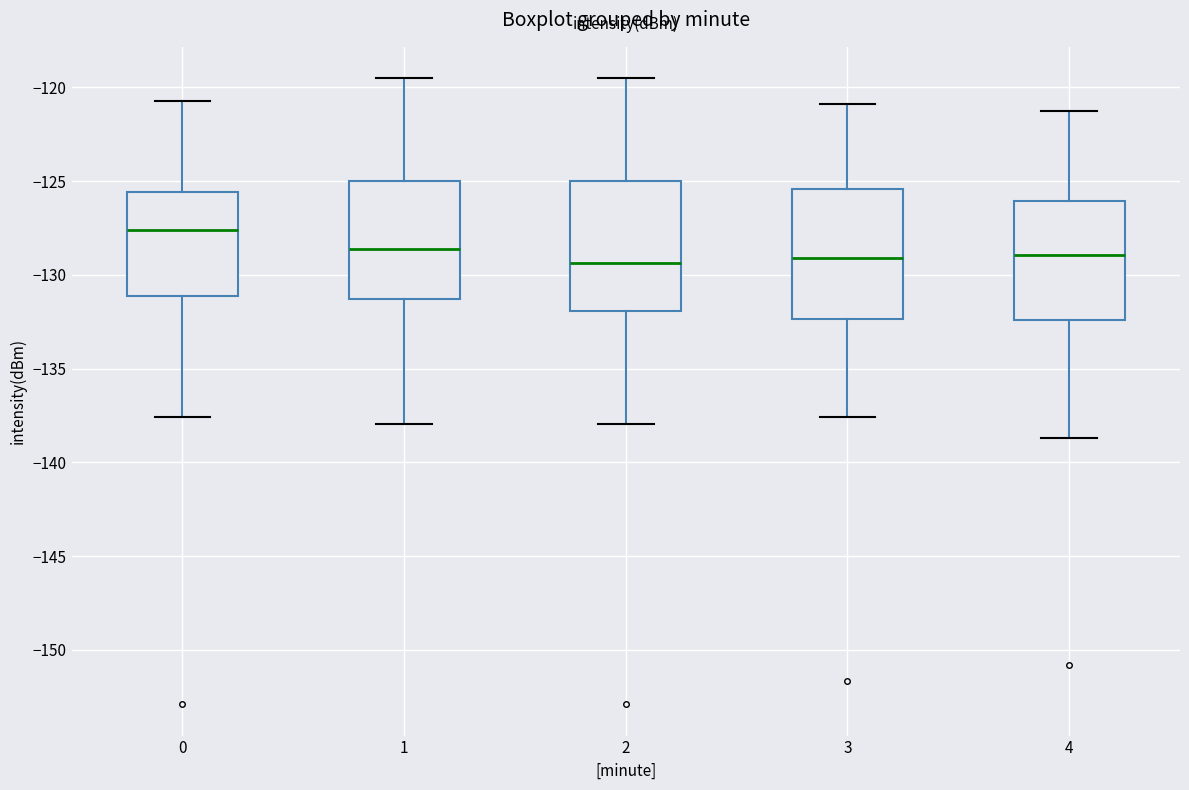

Reading left to right, read every box against the y-axis: the position of its median line, the range the box covers, and the ends of its whiskers. The values are not printed on the chart, so give them approximately, as read against the axis.

0: median -127.5, box -131.0 to -125.5, whiskers -137.5 to -120.5
1: median -128.5, box -131.5 to -125.0, whiskers -138.0 to -119.5
2: median -129.5, box -132.0 to -125.0, whiskers -138.0 to -119.5
3: median -129.0, box -132.5 to -125.5, whiskers -137.5 to -121.0
4: median -129.0, box -132.5 to -126.0, whiskers -138.5 to -121.0